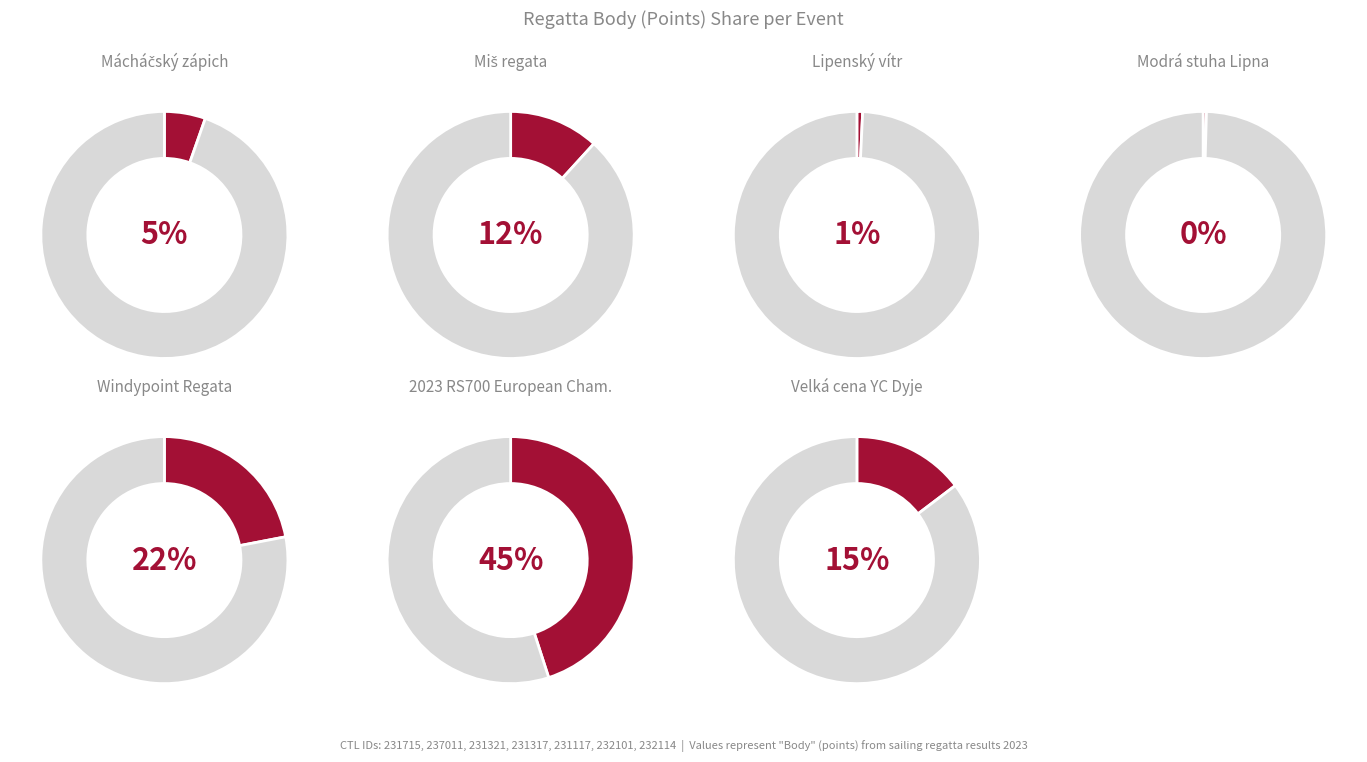

Rank the categories by value from highest to lowest.

232101, 231117, 232114, 237011, 231715, 231321, 231317